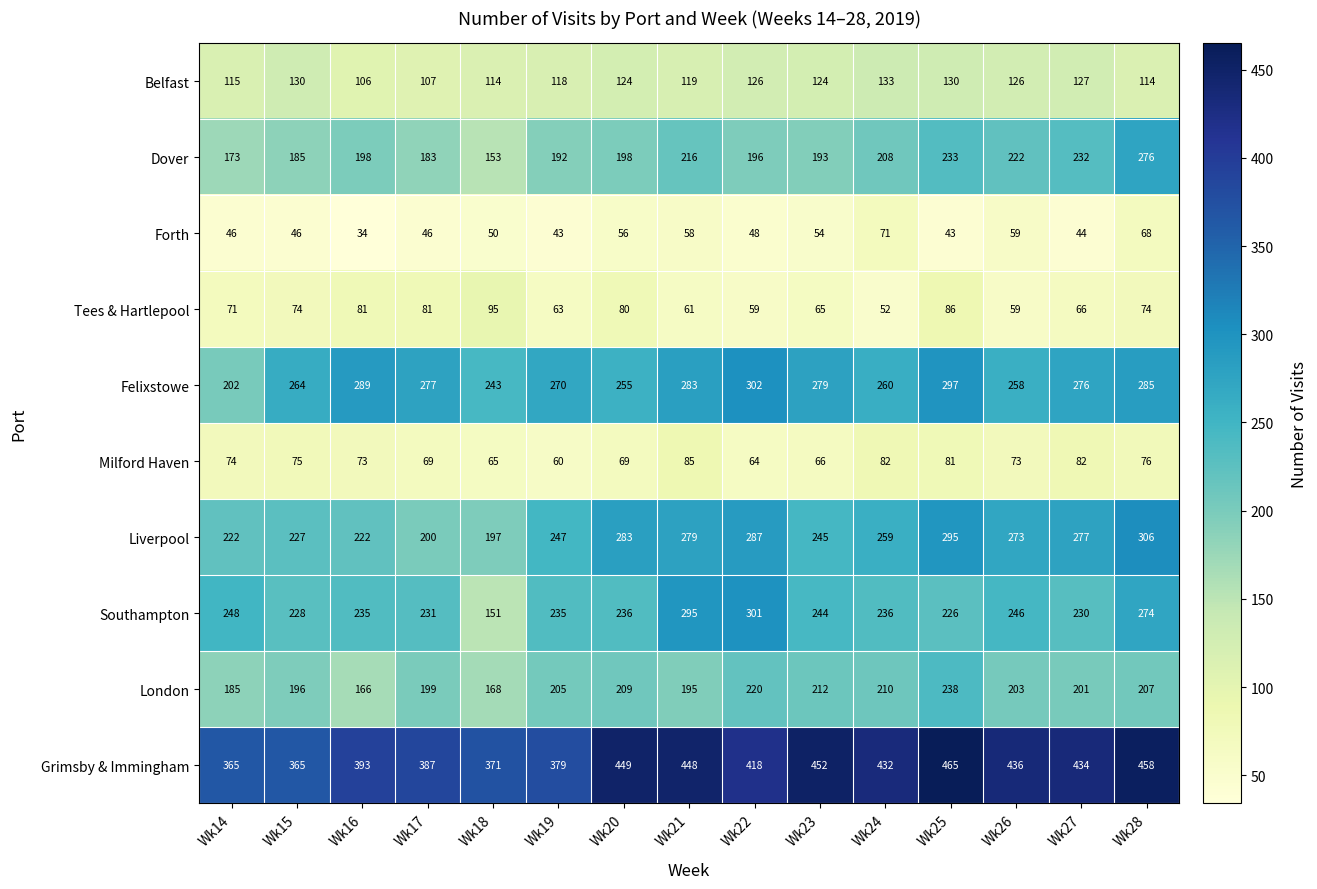

At which category is the sum across all series the highest?

Wk28